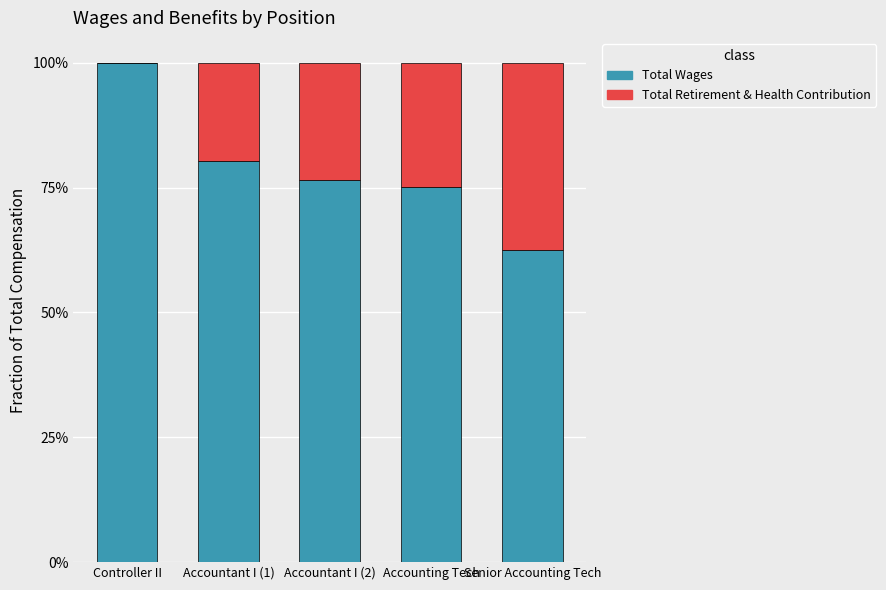

Are the bars grouped side by side (vs. stacked)?

No